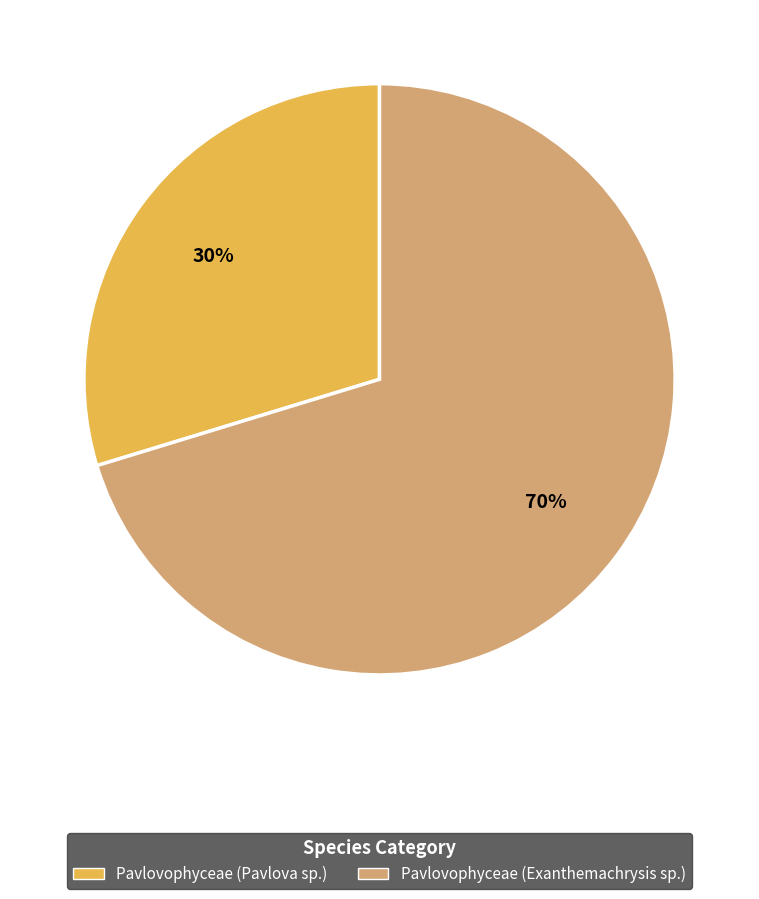

To the nearest percent, what is the average slice percentage?

50%